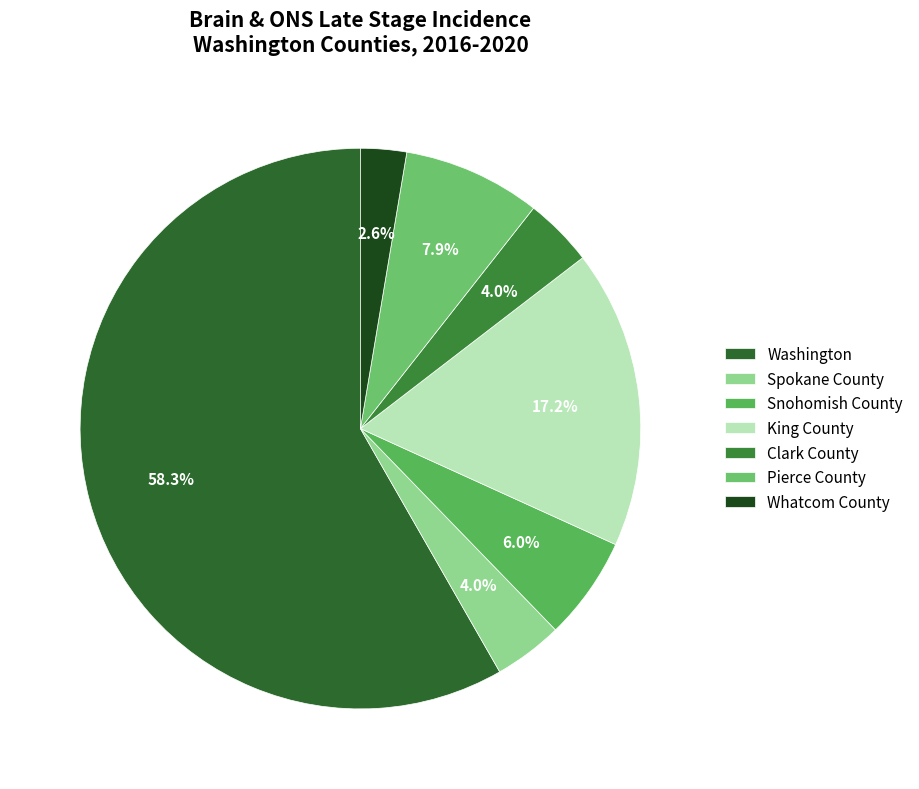

Approximately how many times larger is the value at Clark County compared to Spokane County?

1.0